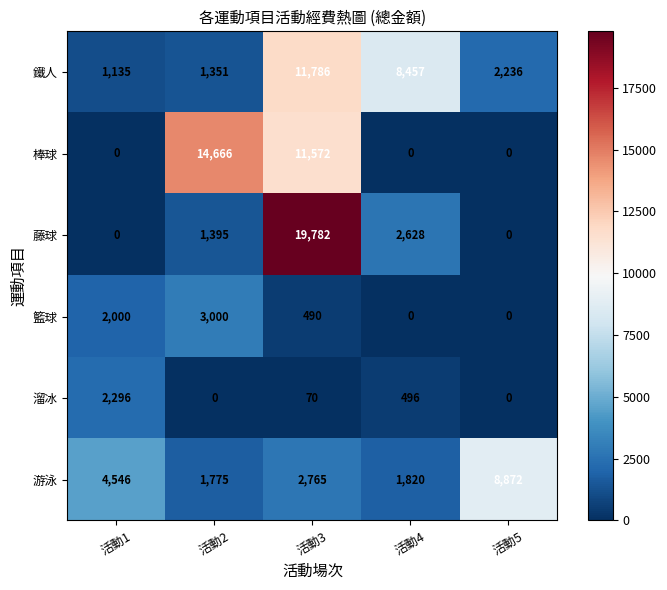

Reading left to right, transcribe all the data shown in this chart.

鐵人: 1135	1351	11786	8457	2236
棒球: 0	14666	11572	0	0
藤球: 0	1395	19782	2628	0
籃球: 2000	3000	490	0	0
溜冰: 2296	0	70	496	0
游泳: 4546	1775	2765	1820	8872